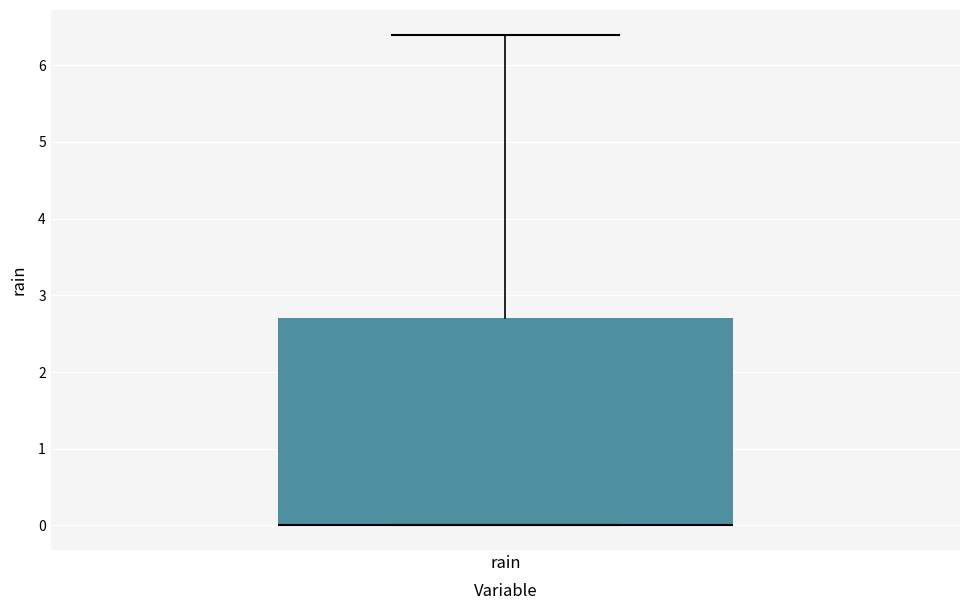

Read this box plot against the y-axis: the position of the median line, the range covered by the box, and the ends of both whiskers. The values are not printed on the chart, so give them approximately, as read against the axis.

median 0.0 (drawn on the box's lower edge), box 0.0 to 2.7, whiskers 0.0 to 6.4